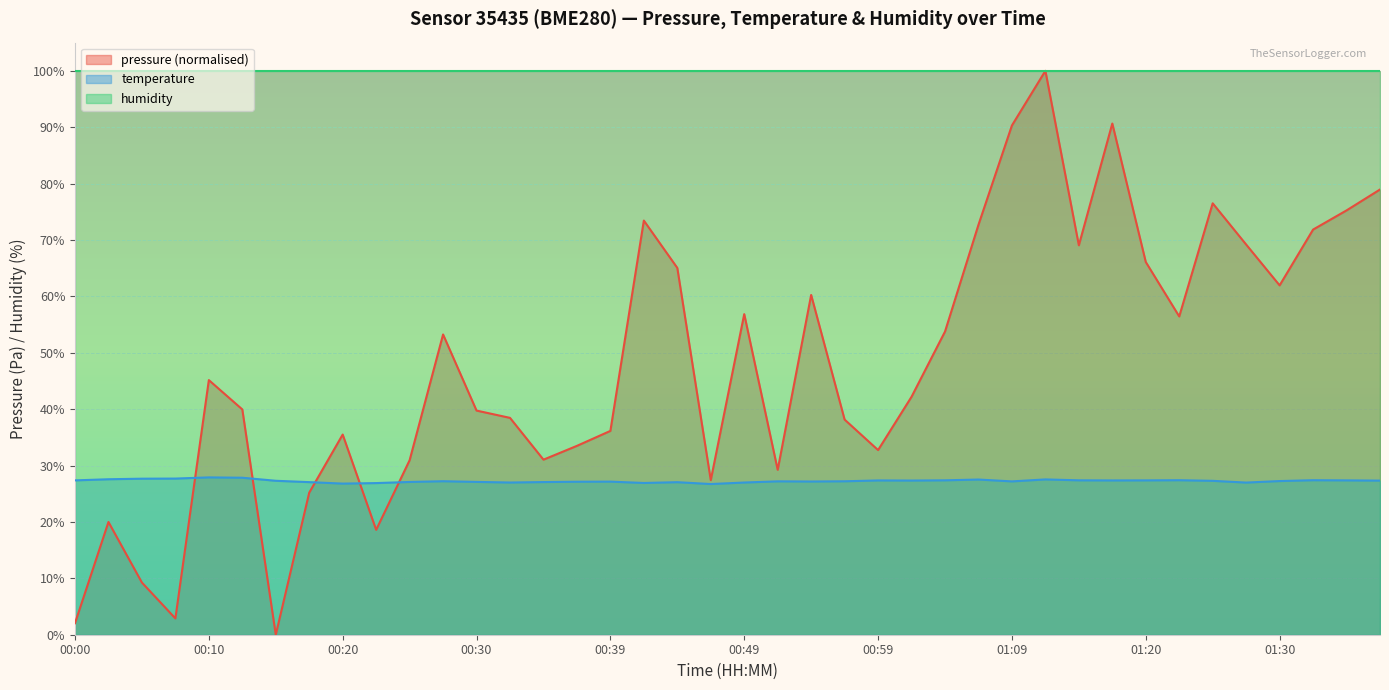

How many values in the temperature series exceed 27?

33